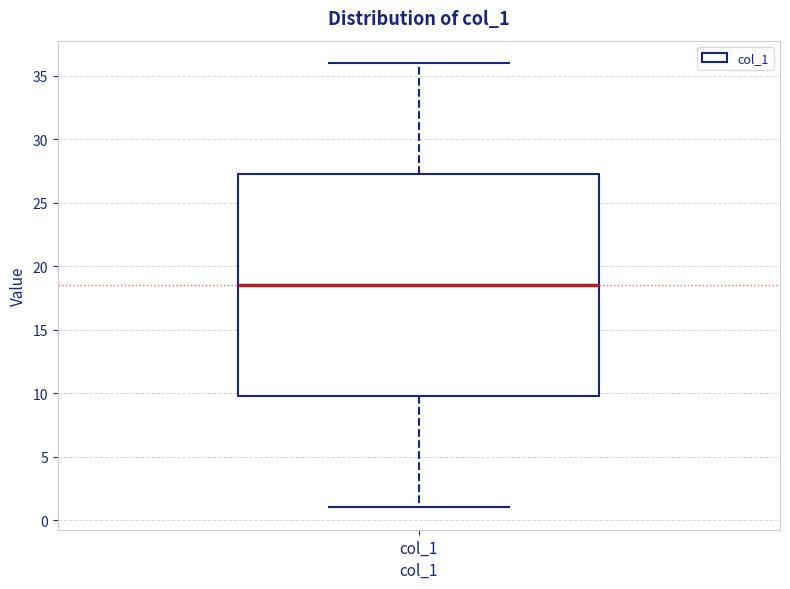

Where does the upper whisker of the box for col_1 end on the y-axis? The values are not printed on the chart, so give them approximately, as read against the axis.

36.0